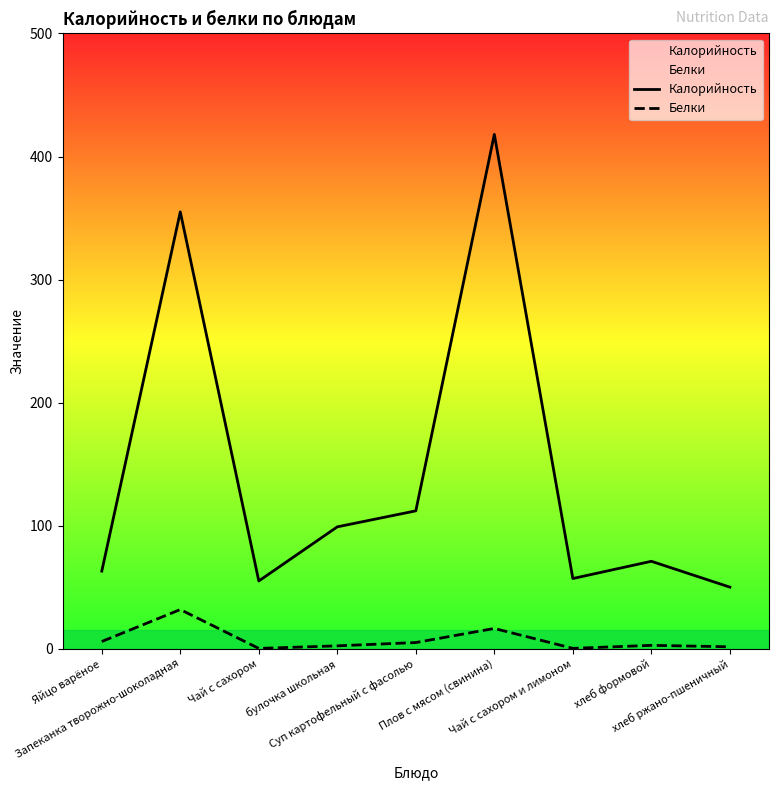

What is the highest value of the Белки series?

31.8